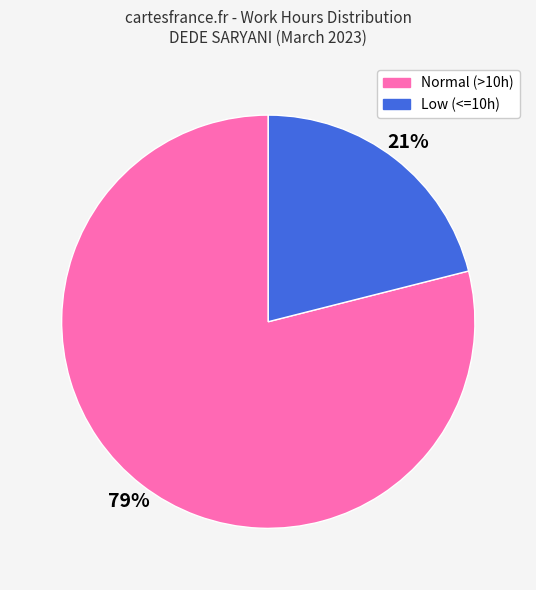

Is there any slice that represents more than half of the pie?

Yes